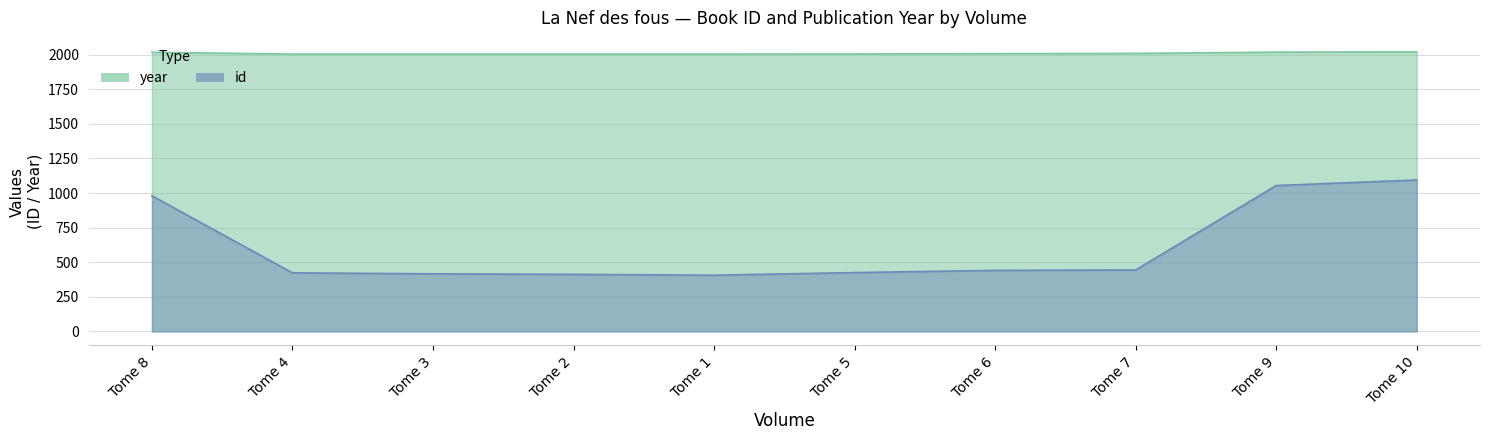

True or false: id and year cross at least once.

False